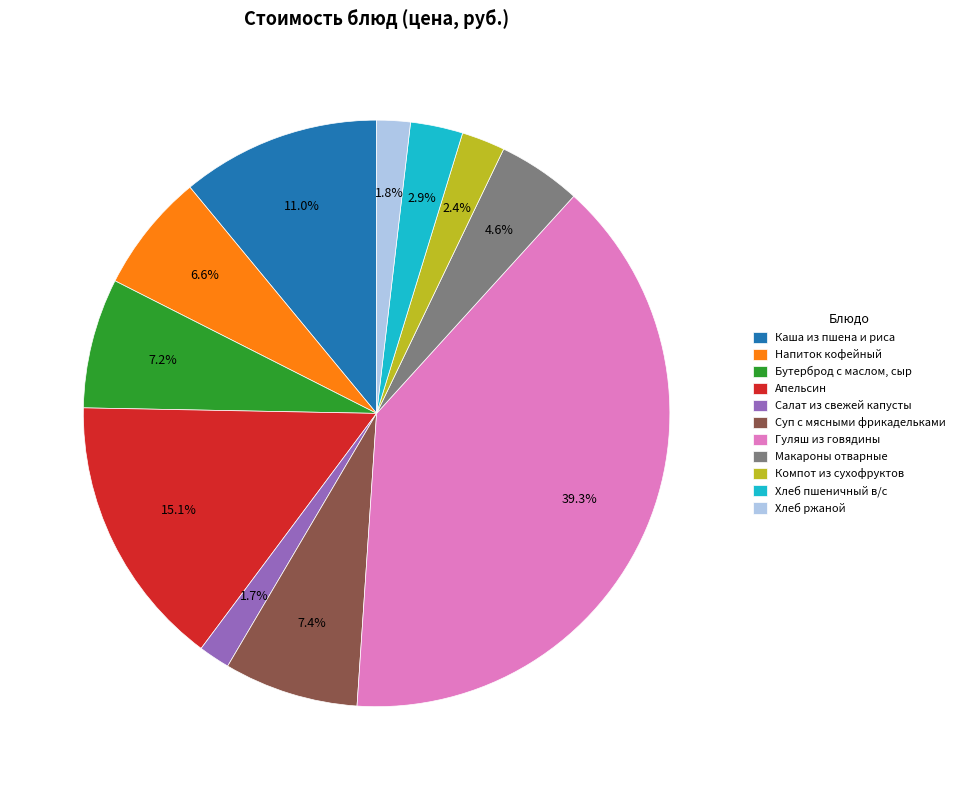

Which has a higher value, Хлеб ржаной or Макароны отварные?

Макароны отварные